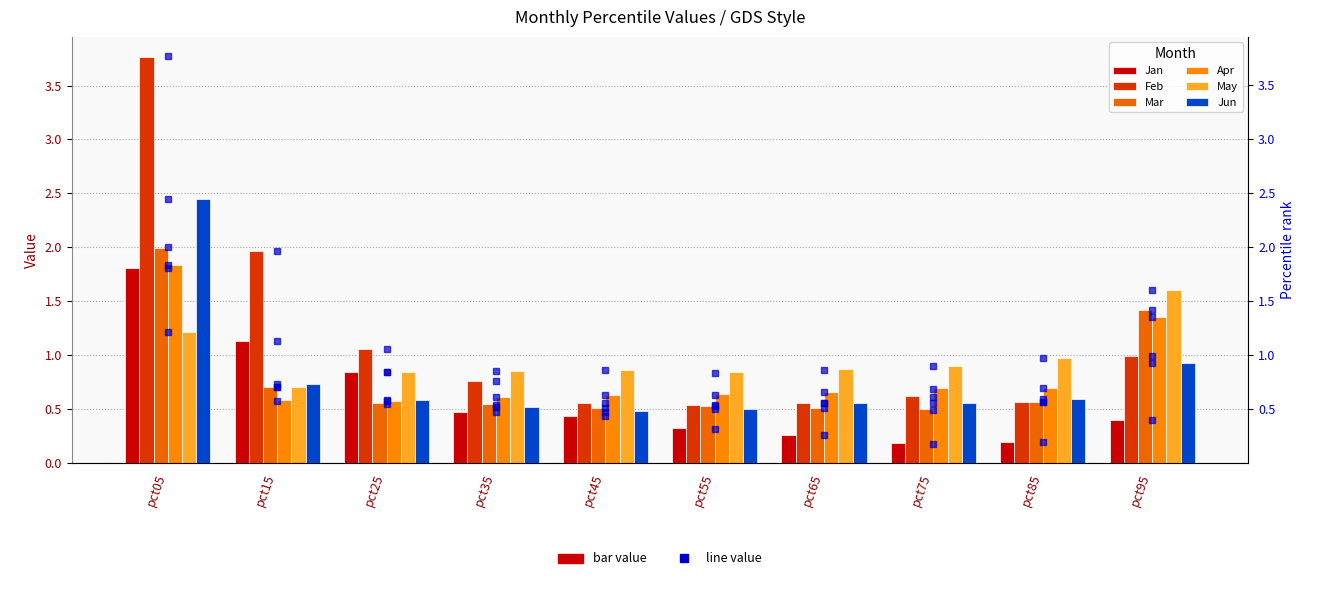

What is the approximate value of Mar at pct75?

0.5